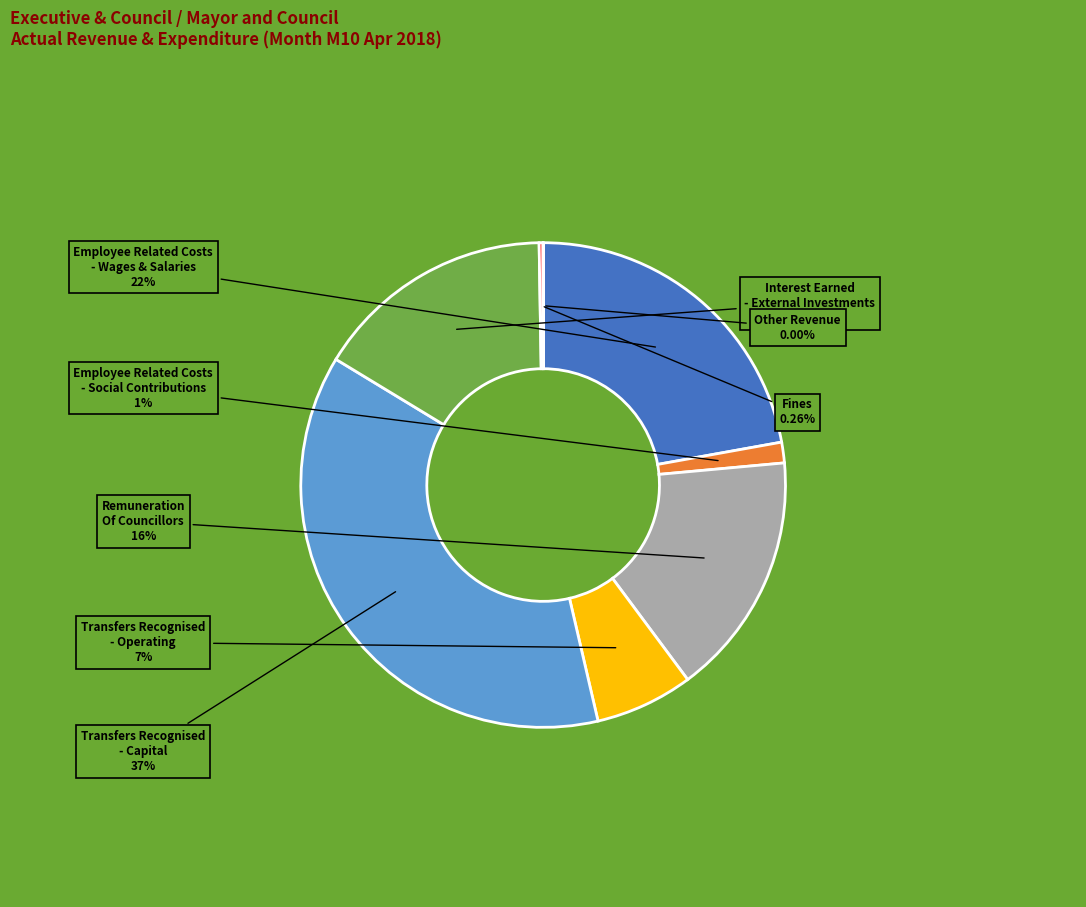

Which category has the biggest portion of the pie?

Transfers Recognised - Capital